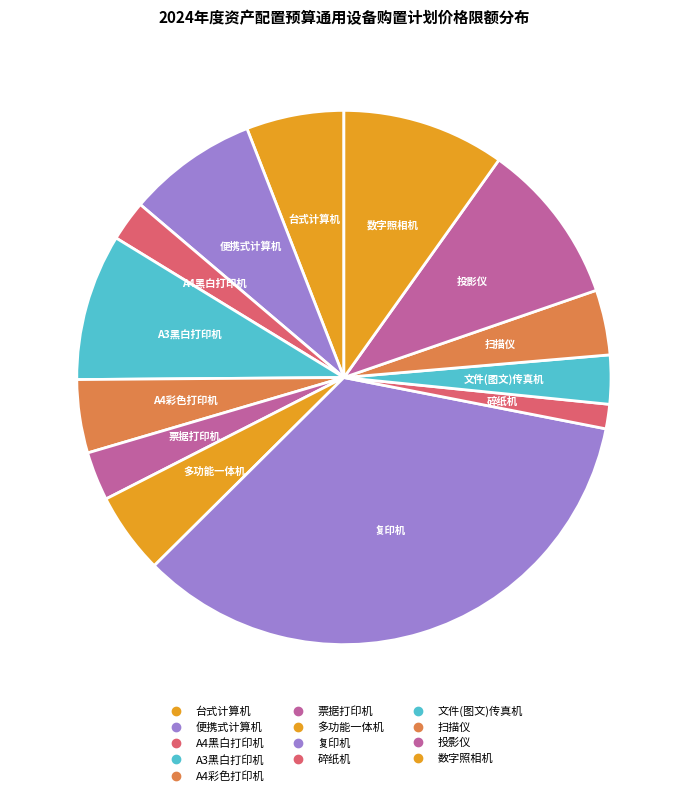

How many slices are in this pie chart?

13